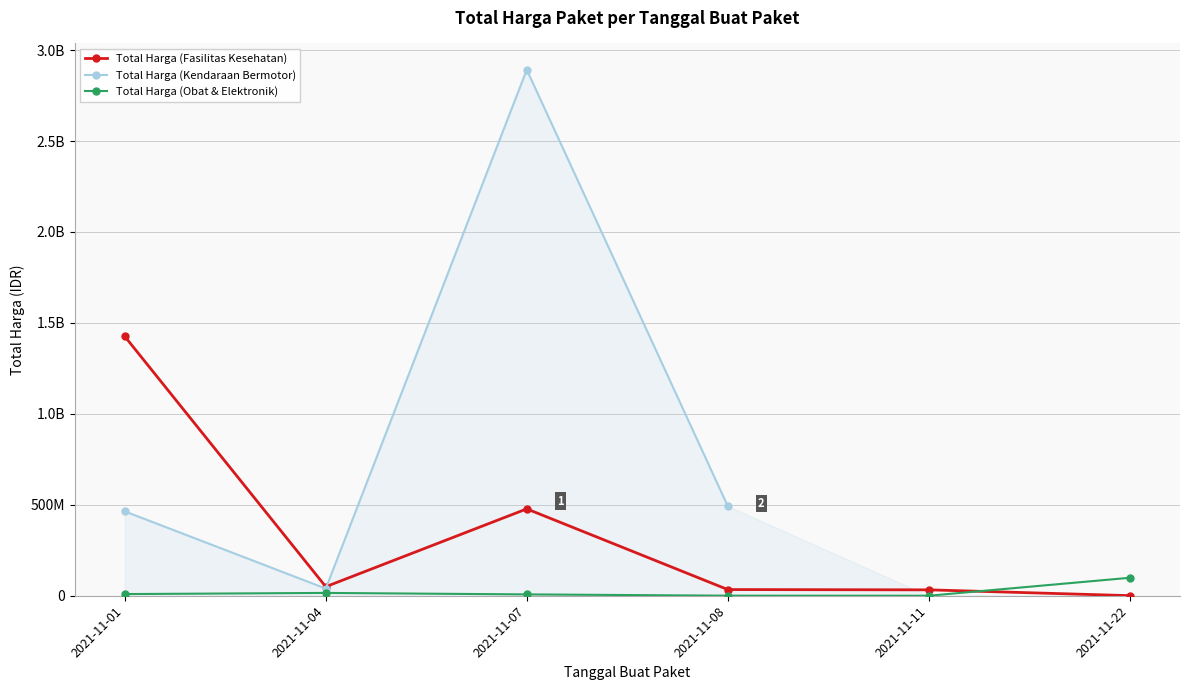

At which category does Total Harga (Obat & Elektronik) reach its first local peak?

2021-11-04